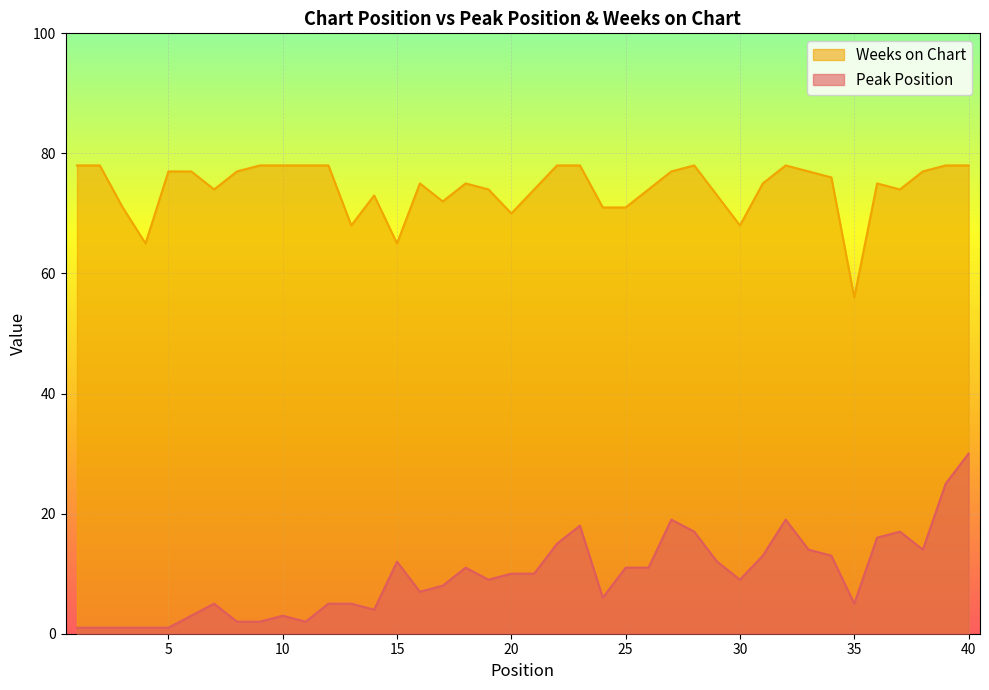

True or false: Peak Position and Weeks on Chart intersect in this chart.

False